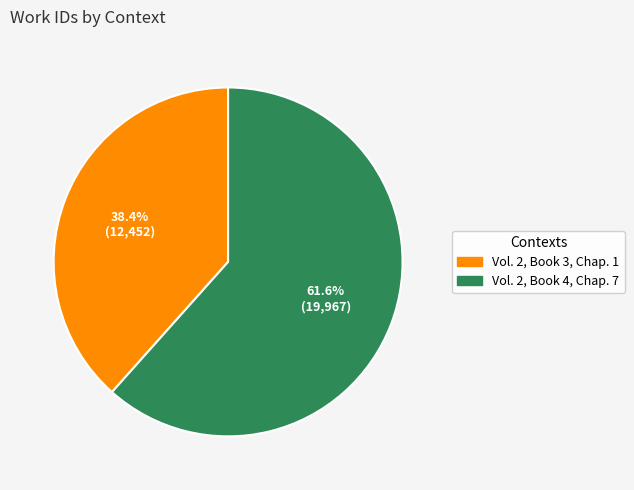

The Vol. 2, Book 4, Chap. 7 slice represents 62% of the pie. True or false?

True